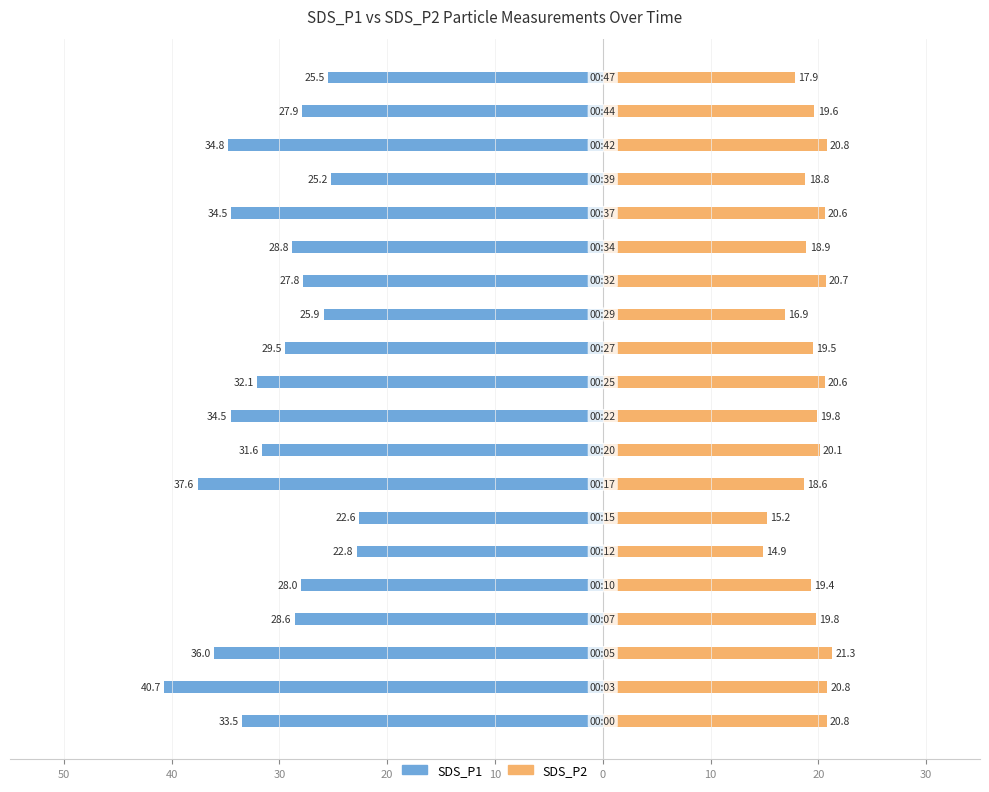

What is the average value of the SDS_P1 series?

-30.4